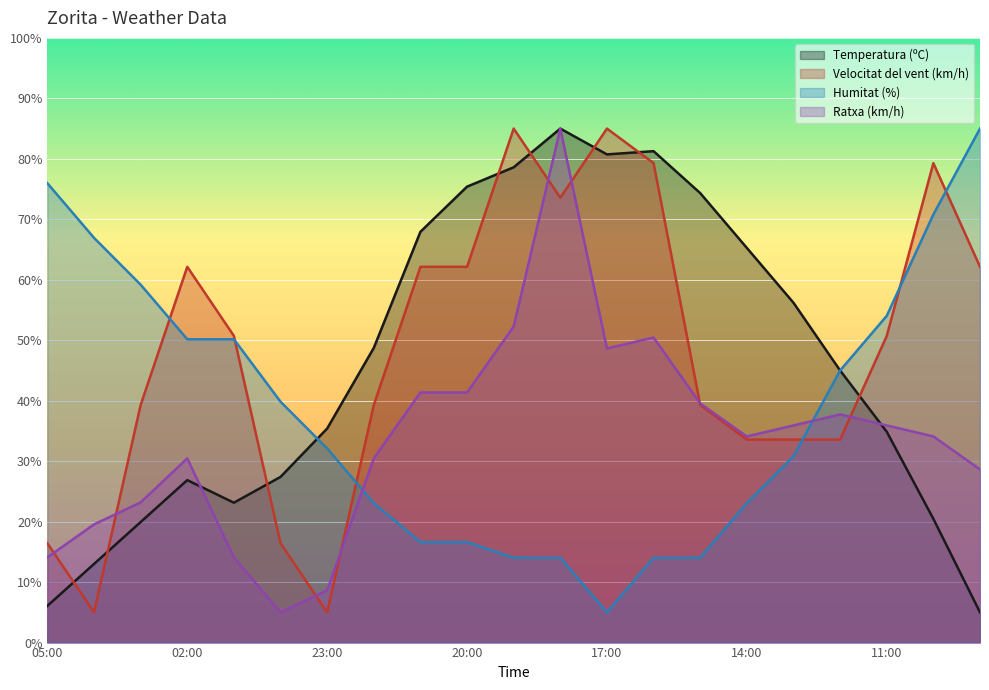

What is the difference between the maximum and second lowest values in the Temperatura (ºC) series?

78.9